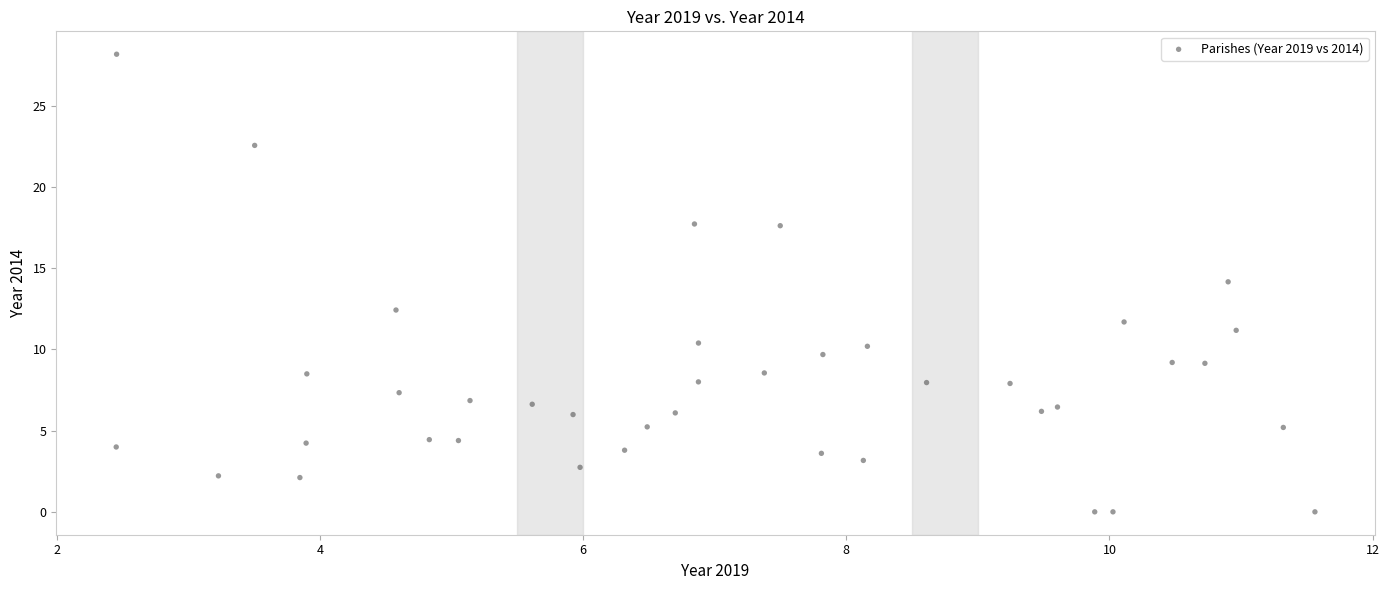

What is the range of X values (max minus min)?

9.1